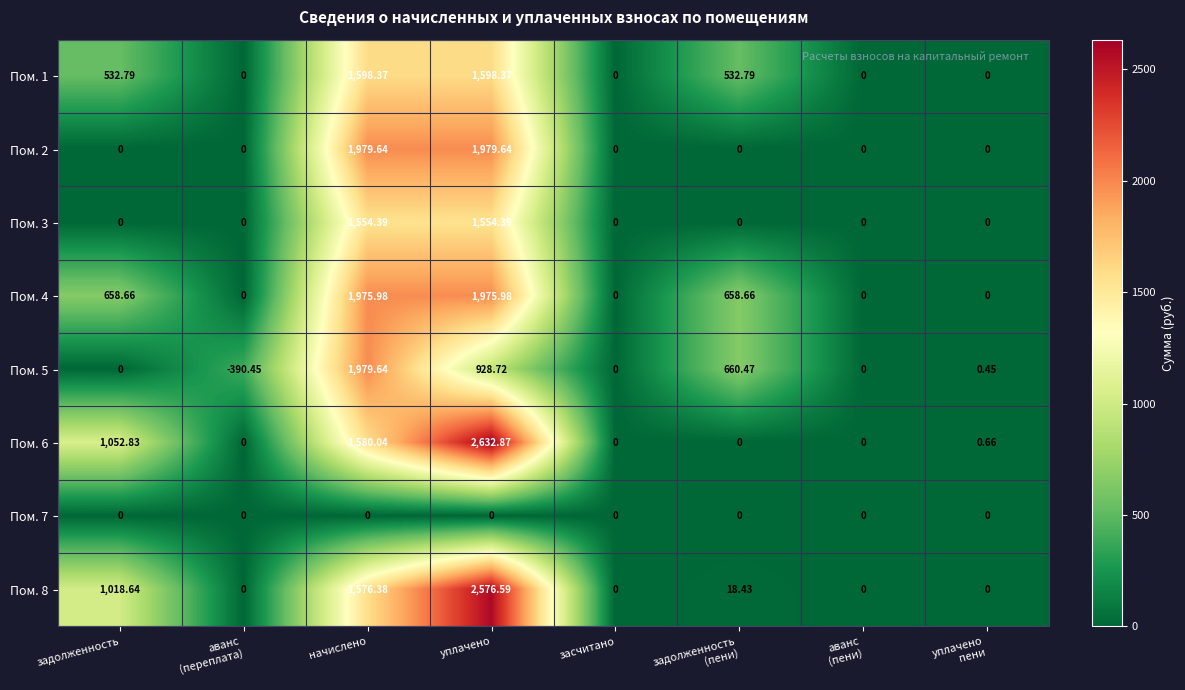

Which category has the highest value across all series?

уплачено